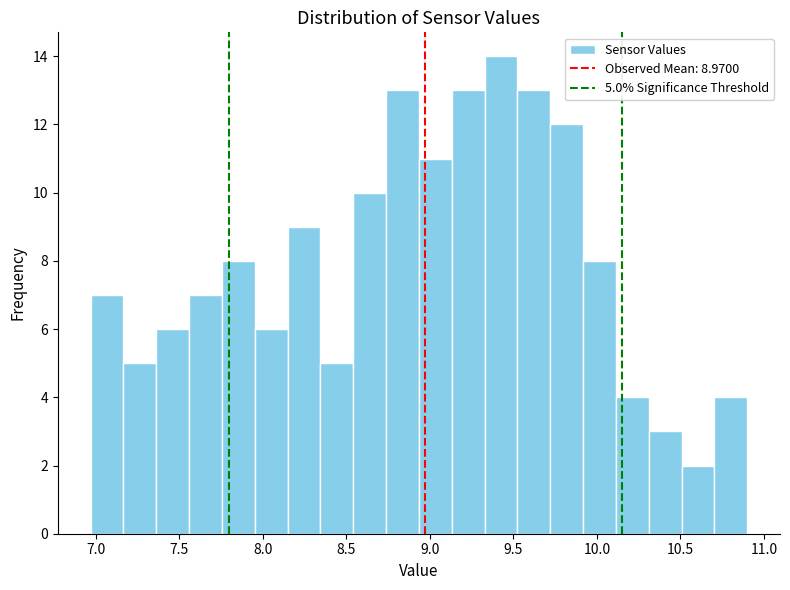

Around what value on the x-axis is the tallest bar? Give the approximate position of its centre, as read against the axis.

9.45